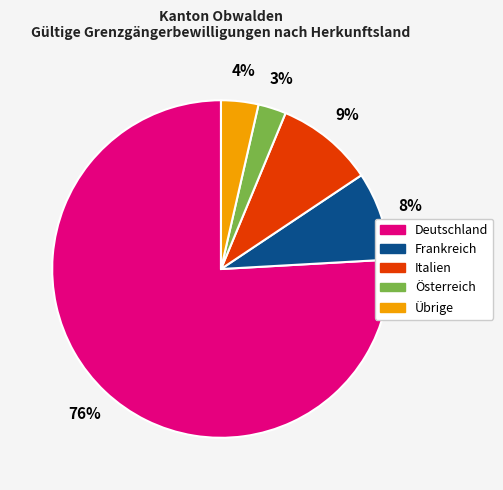

What is the ratio of the value at Frankreich to the value at Italien?

0.9